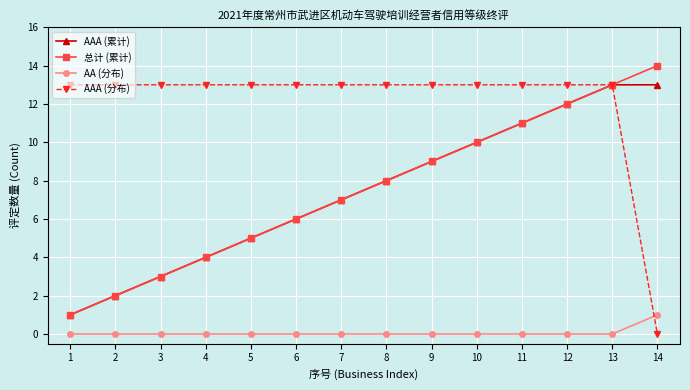

Reading left to right, what are all the values shown in this chart?

AAA (累计): 1	2	3	4	5	6	7	8	9	10	11	12	13	13
总计 (累计): 1	2	3	4	5	6	7	8	9	10	11	12	13	14
AA (分布): 0	0	0	0	0	0	0	0	0	0	0	0	0	1
AAA (分布): 13	13	13	13	13	13	13	13	13	13	13	13	13	0